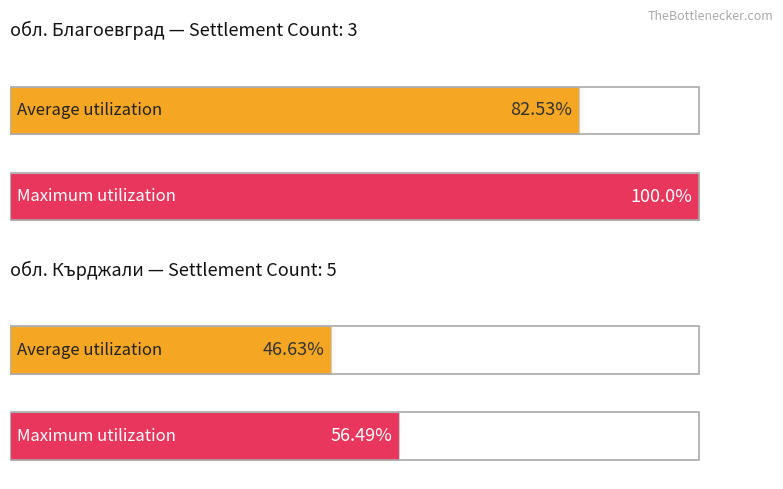

Does the chart contain any negative values?

No